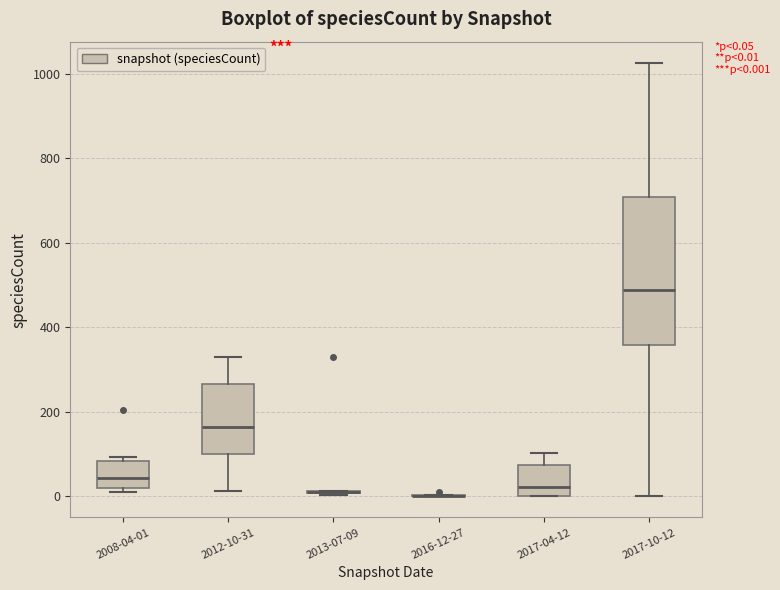

Comparing the boxes themselves (not the whiskers), which one is the tallest?

2017-10-12